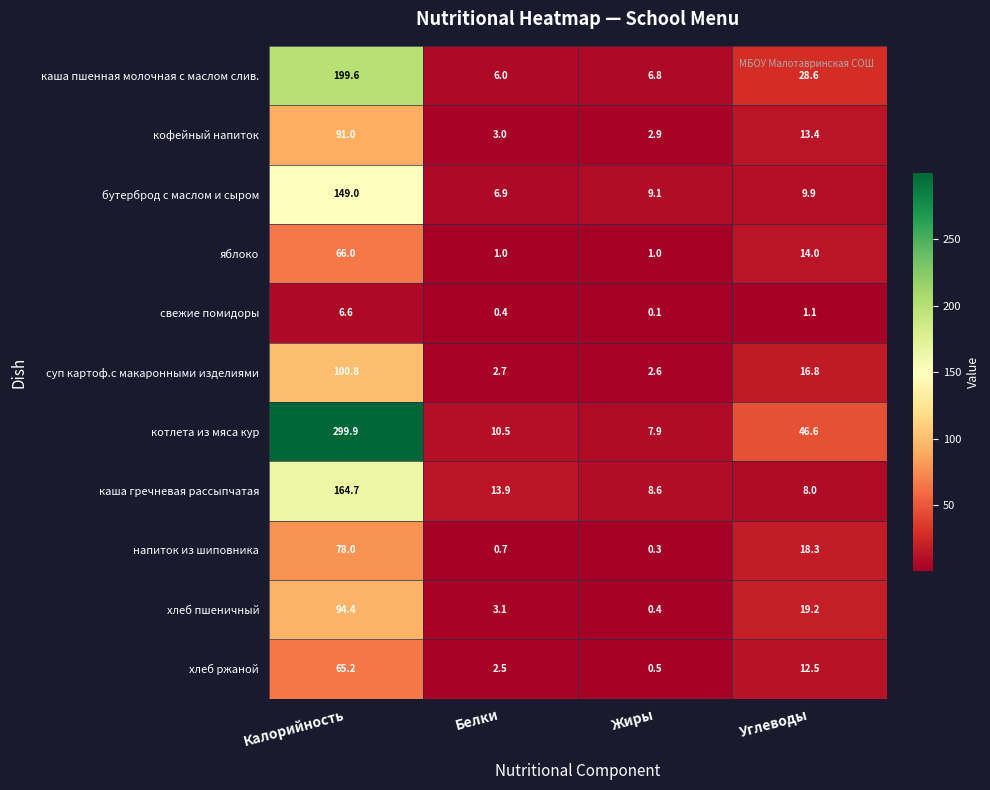

Which series has the largest range (max minus min)?

котлета из мяса кур